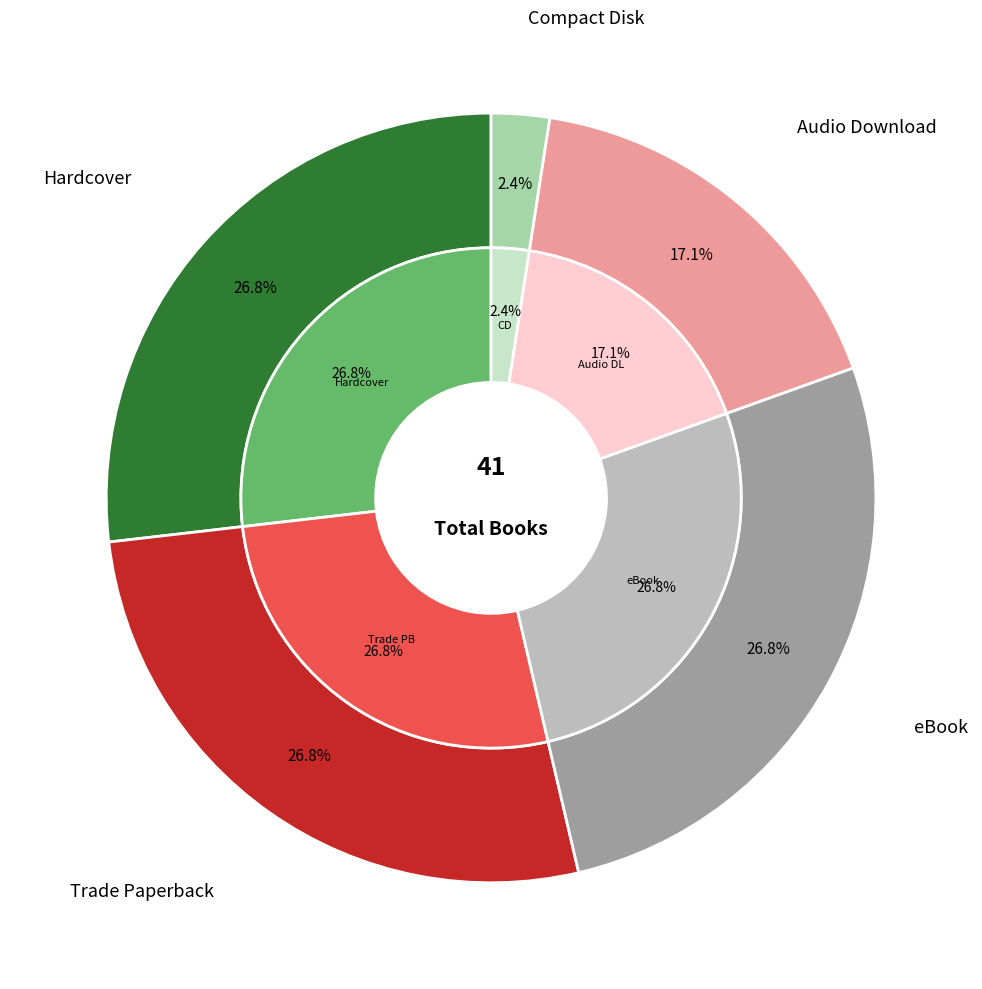

Count the number of slices in the pie.

5